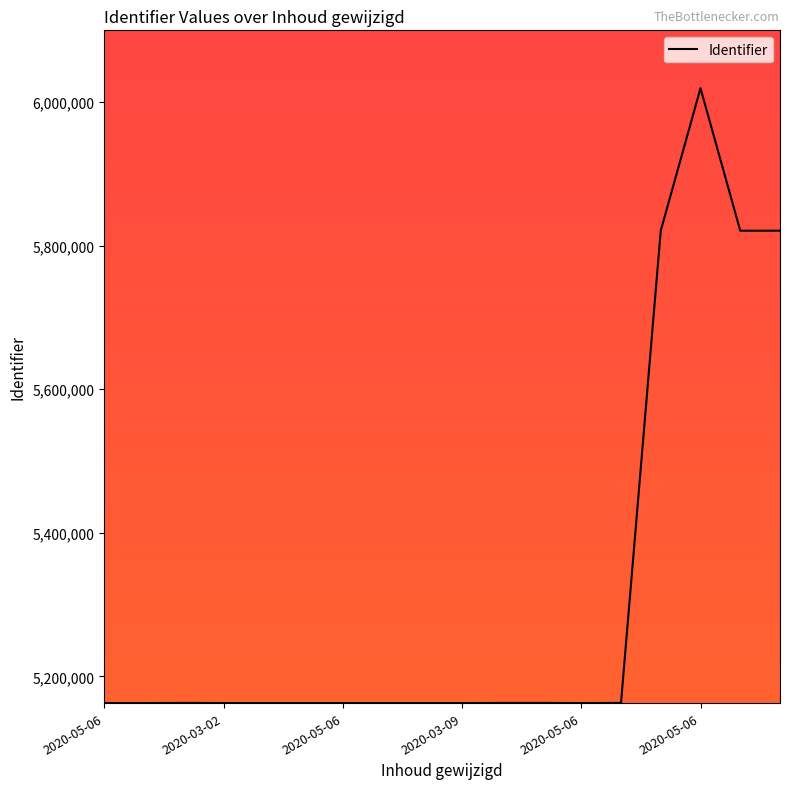

What is the minimum value shown in the chart?

5162718